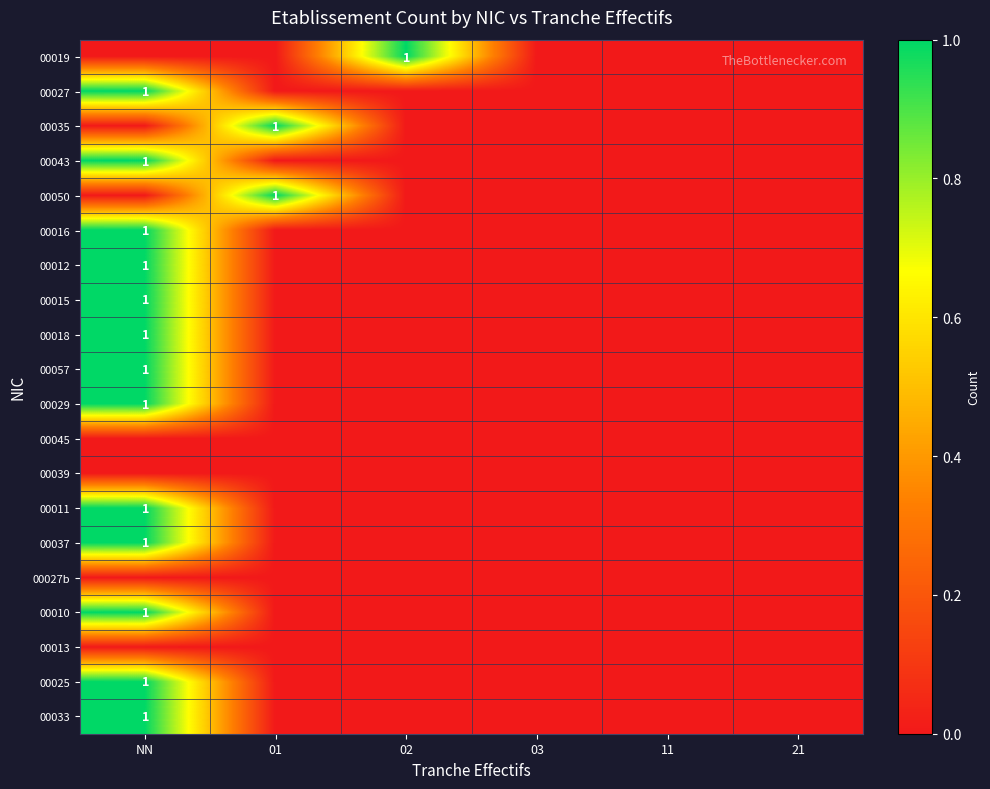

The 00025 series shows 1 at NN. True or false?

True